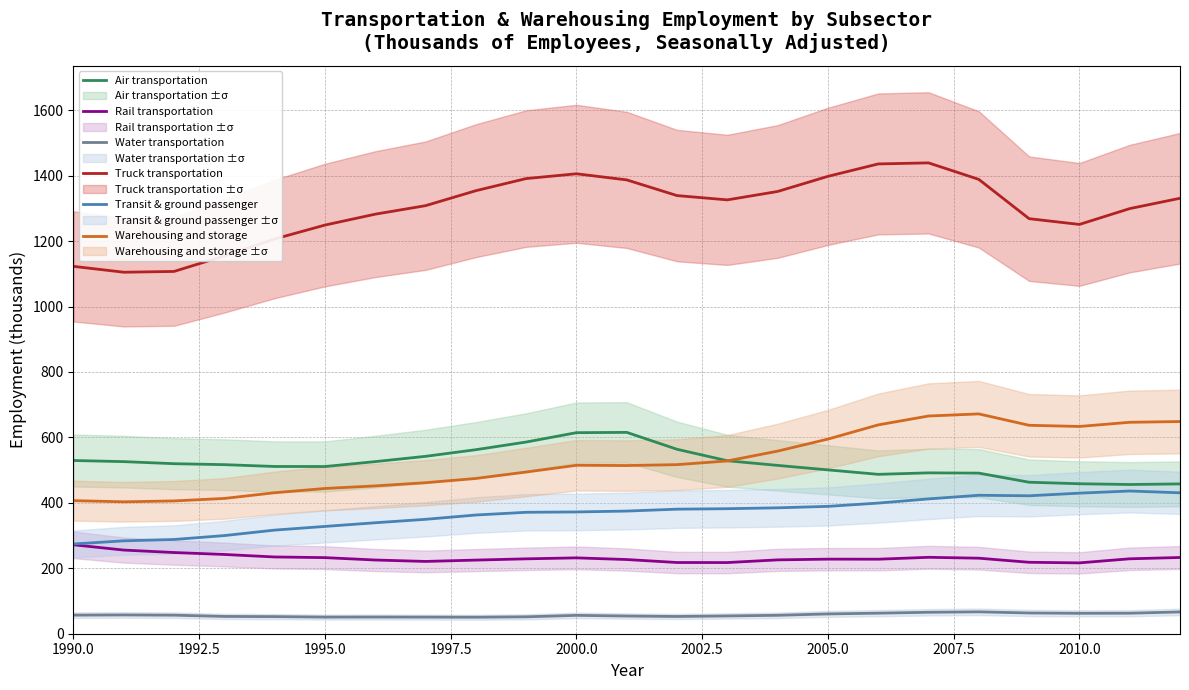

Which series has the largest range (max minus min)?

Truck transportation